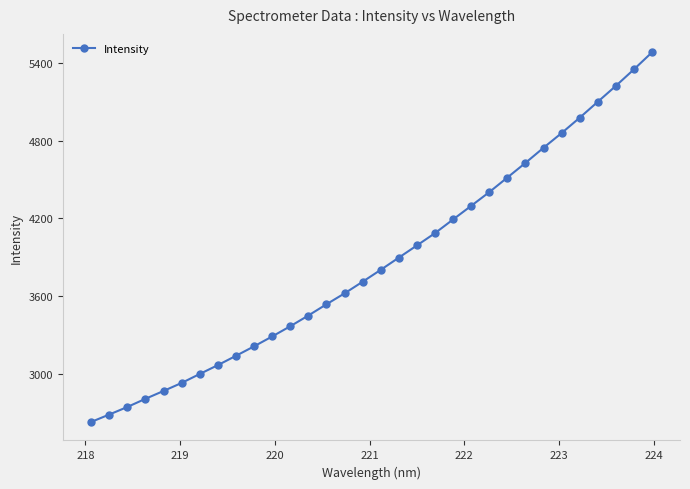

Reading right to left, what are all the values shown in this chart?

5479.8	5348.5	5221.2	5098.6	4975.8	4857.6	4744.1	4627.5	4514.6	4402.2	4296.5	4191.7	4086.1	3991.3	3897.3	3803.2	3711.5	3621.7	3537.6	3451.0	3368.1	3289.4	3213.2	3140.1	3068.4	3000.2	2931.1	2869.2	2808.7	2745.6	2687.3	2630.1